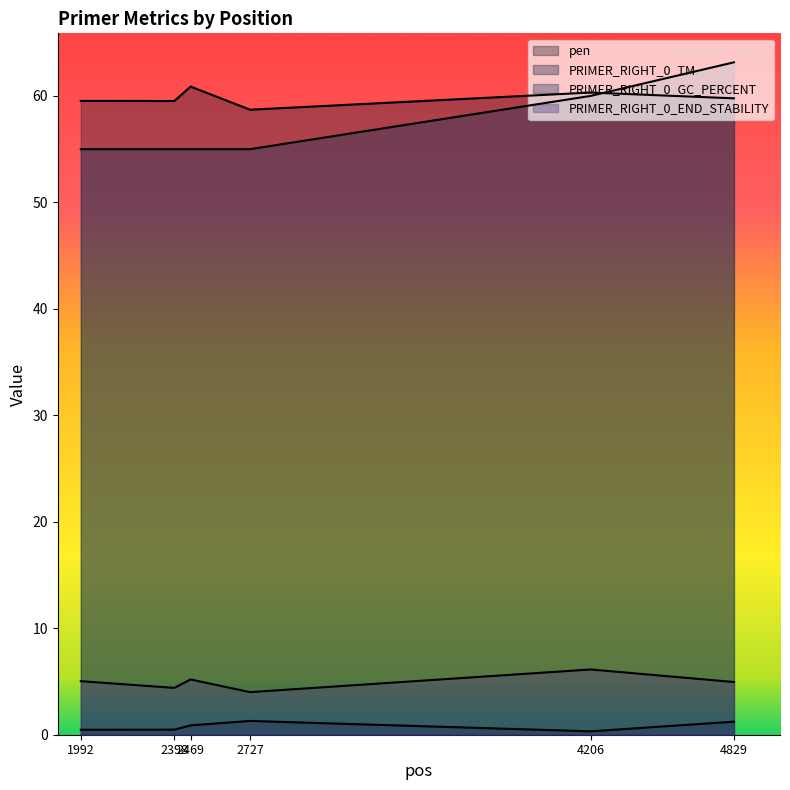

What is the value of the PRIMER_RIGHT_0_GC_PERCENT point at the 2nd from the left?

55.0